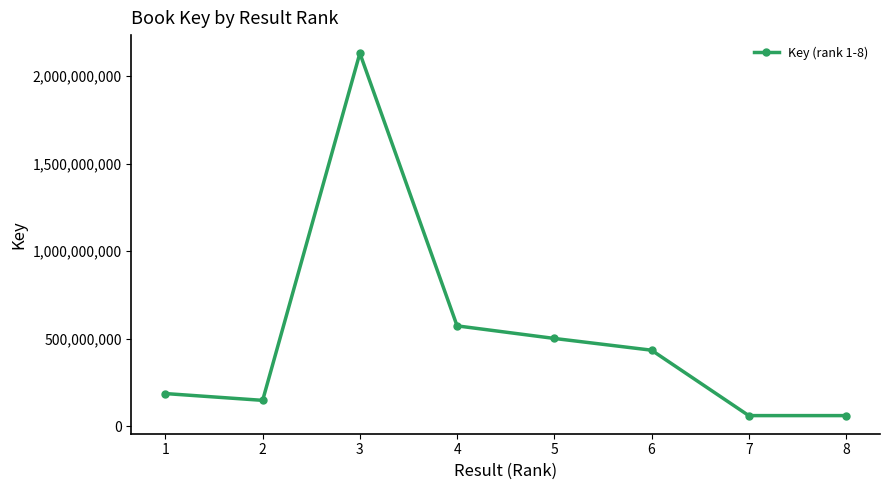

What is the difference between the values at 5 and 6?

67003627